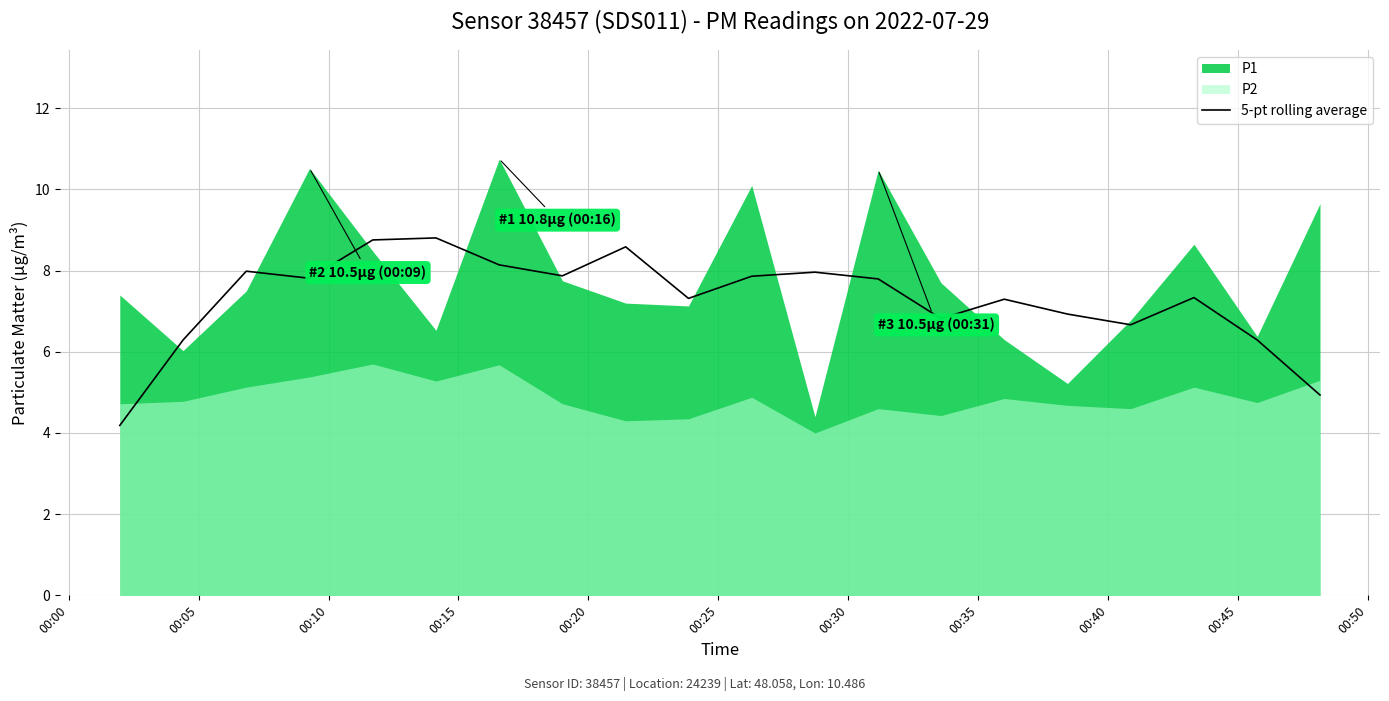

What is the difference between the values at 00:15 and 00:00?

3.6